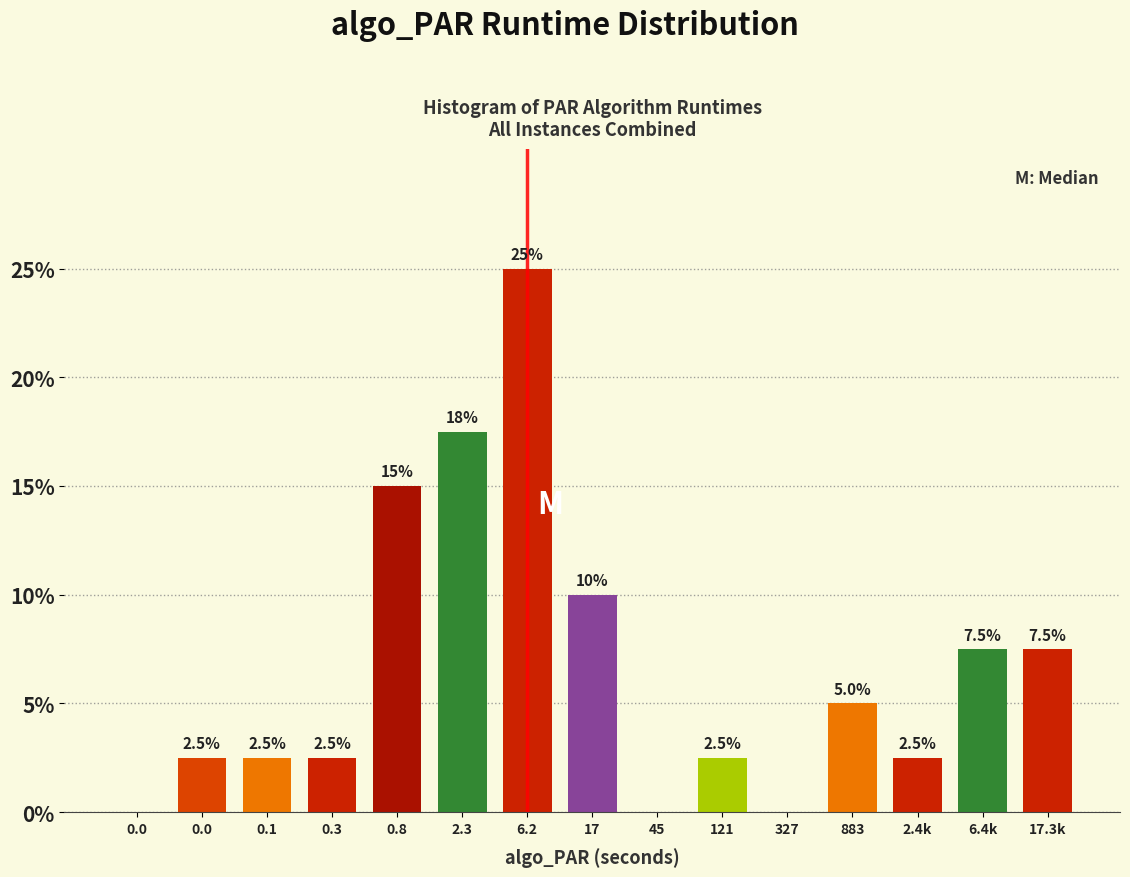

Are the bars horizontal?

No